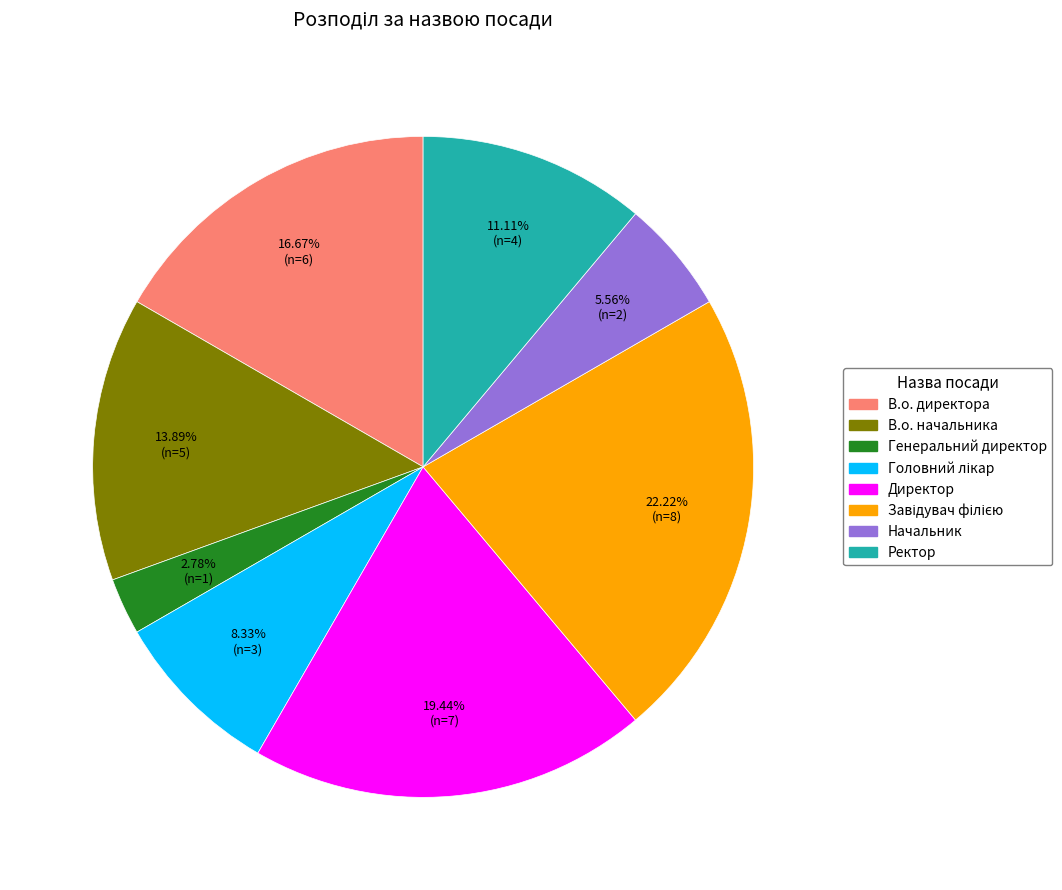

Does Начальник account for over 50% of the chart?

No